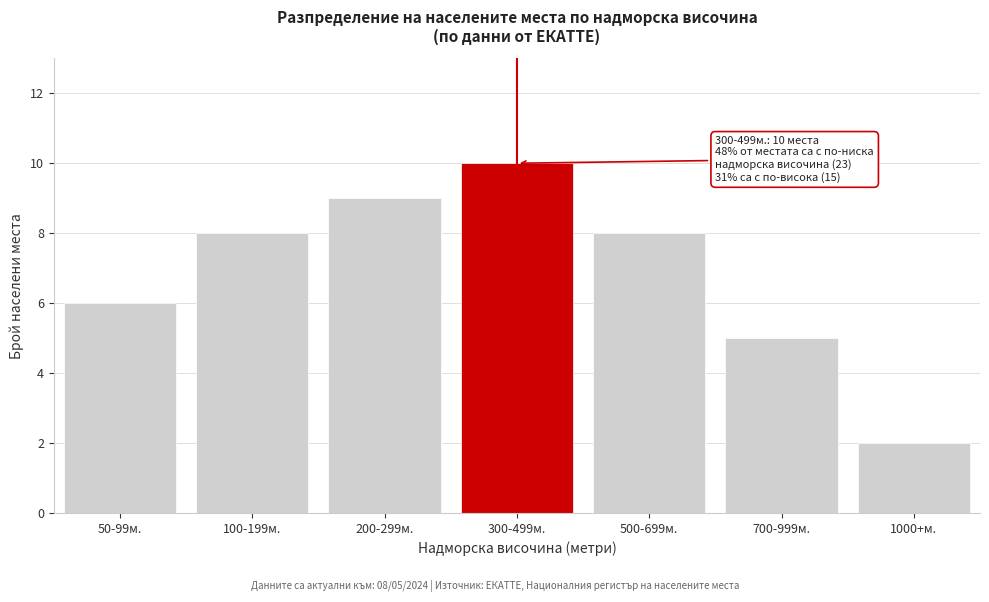

Reading left to right, list all the values displayed in this chart.

50-99м.=6	100-199м.=8	200-299м.=9	300-499м.=10	500-699м.=8	700-999м.=5	1000+м.=2